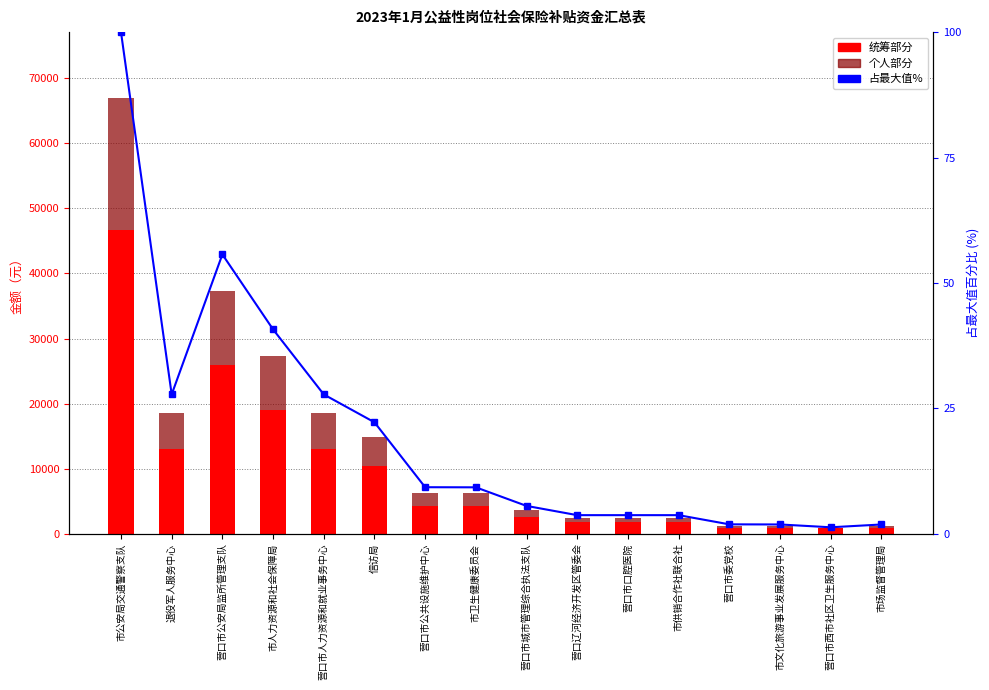

What is the approximate value of 个人部分 at 营口市委党校?

387.1